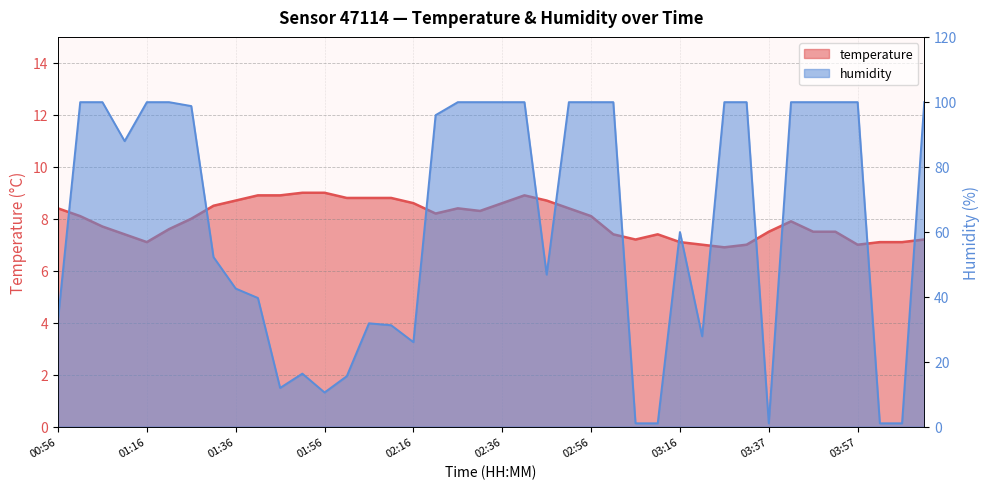

Where does the temperature series first go above 8?

00:56